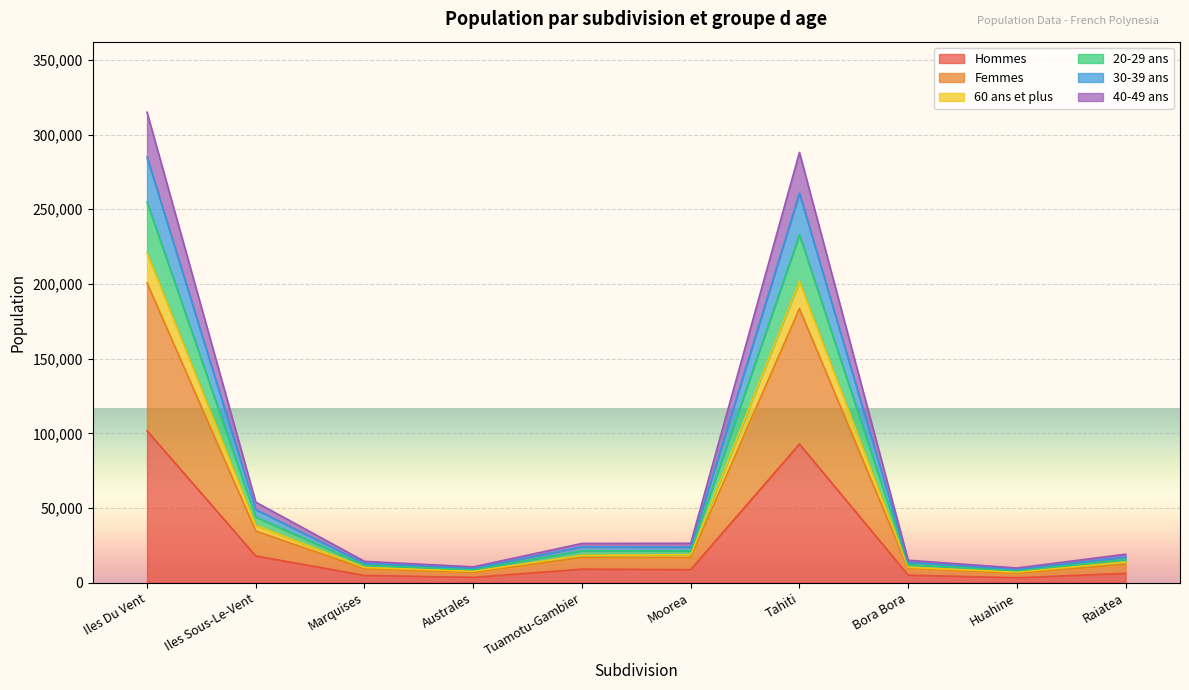

What is the maximum value for Hommes?

101739